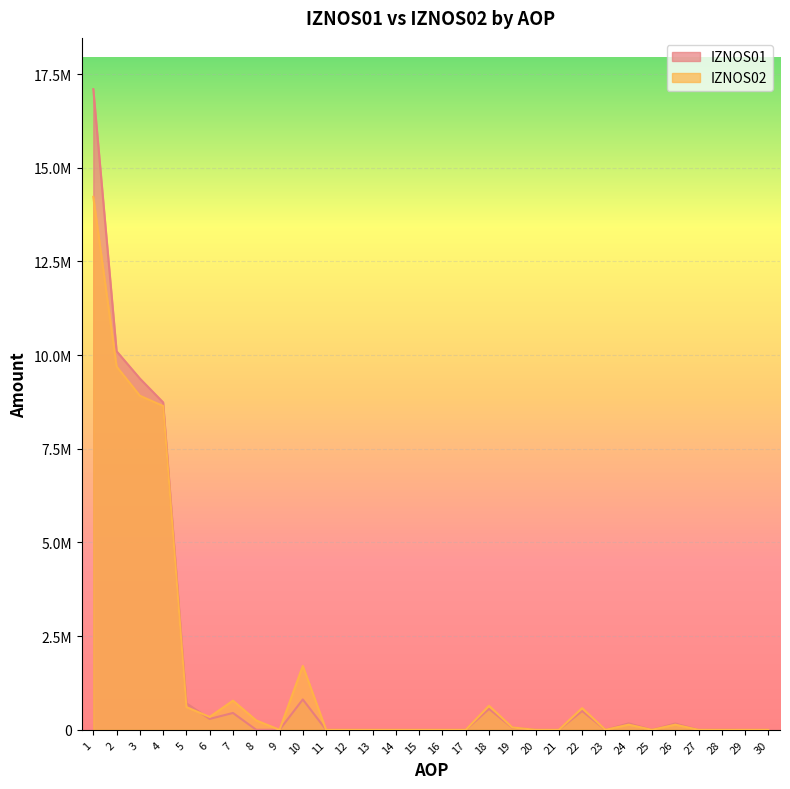

List the series in order of their overall mean, lowest first.

IZNOS02, IZNOS01